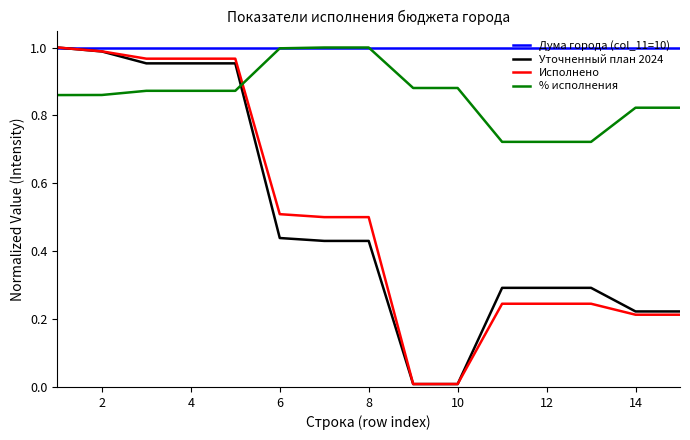

True or false: % исполнения and Уточненный план 2024 cross at least once.

True